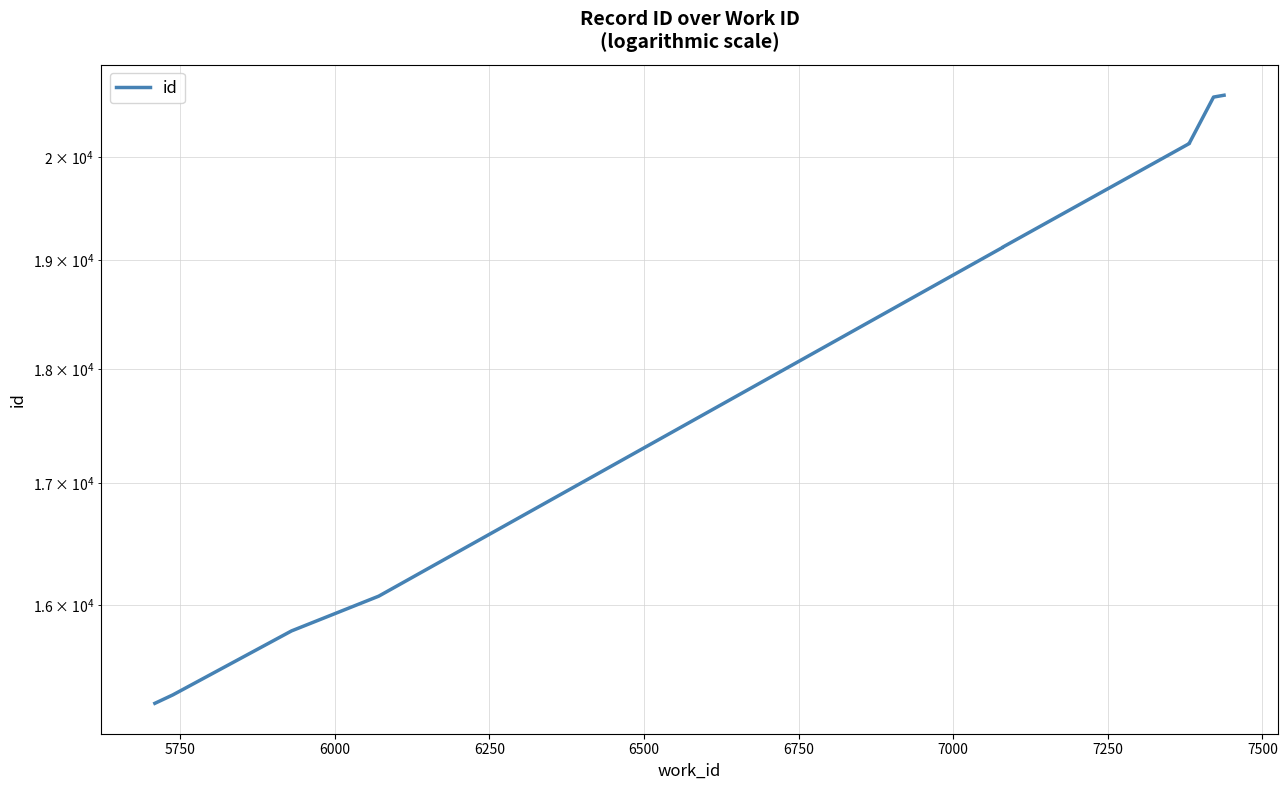

Reading right to left, transcribe all the data shown in this chart.

20630	20611	20145	20140	19125	19123	16071	15795	15299	15235